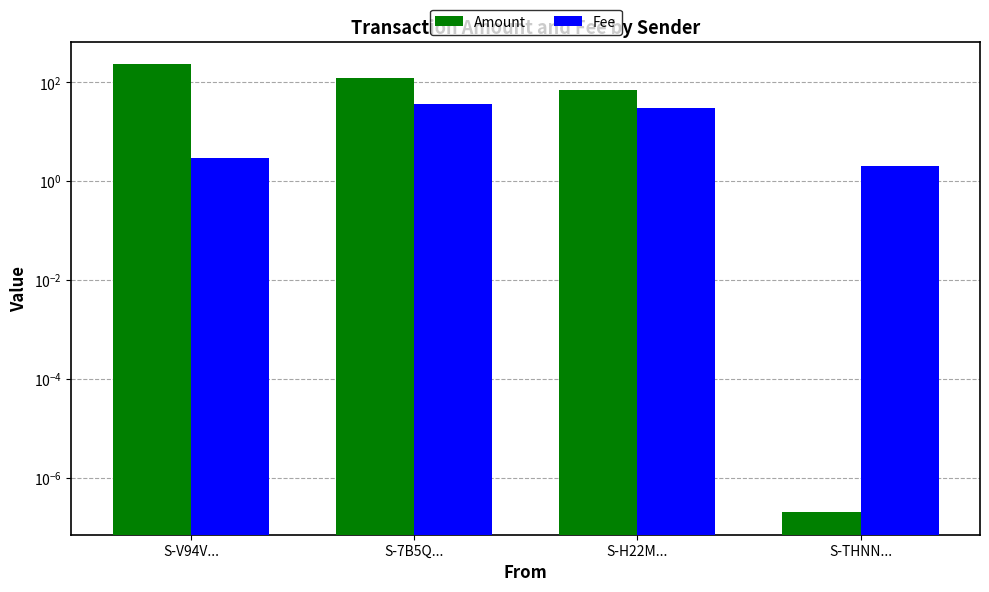

How many data points in Amount are less than 122?

2